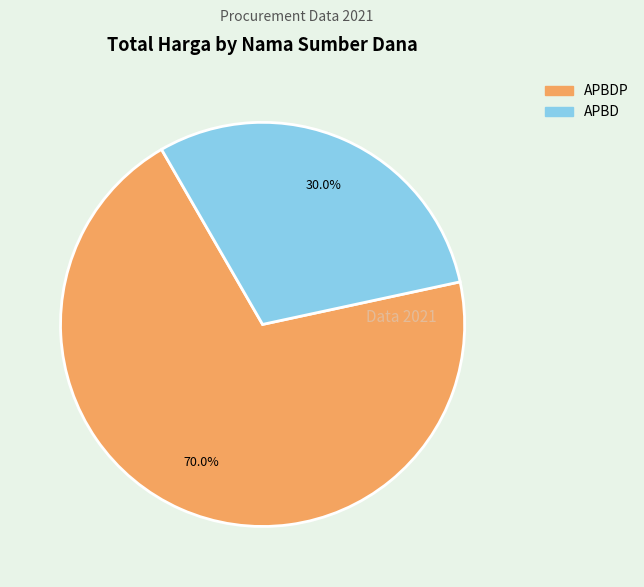

Is there any slice that represents more than half of the pie?

Yes